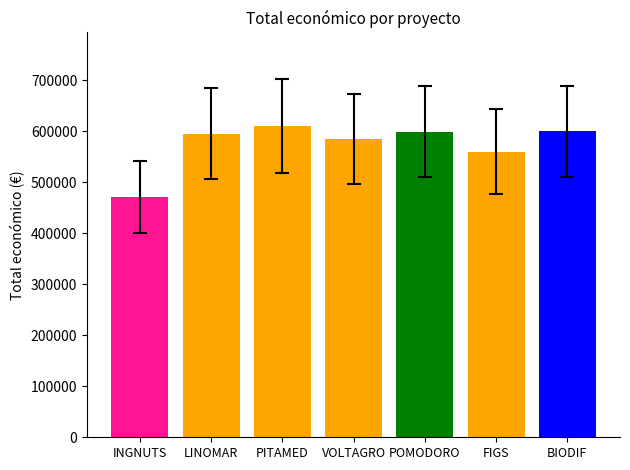

Which category has the lowest value across all series?

INGNUTS